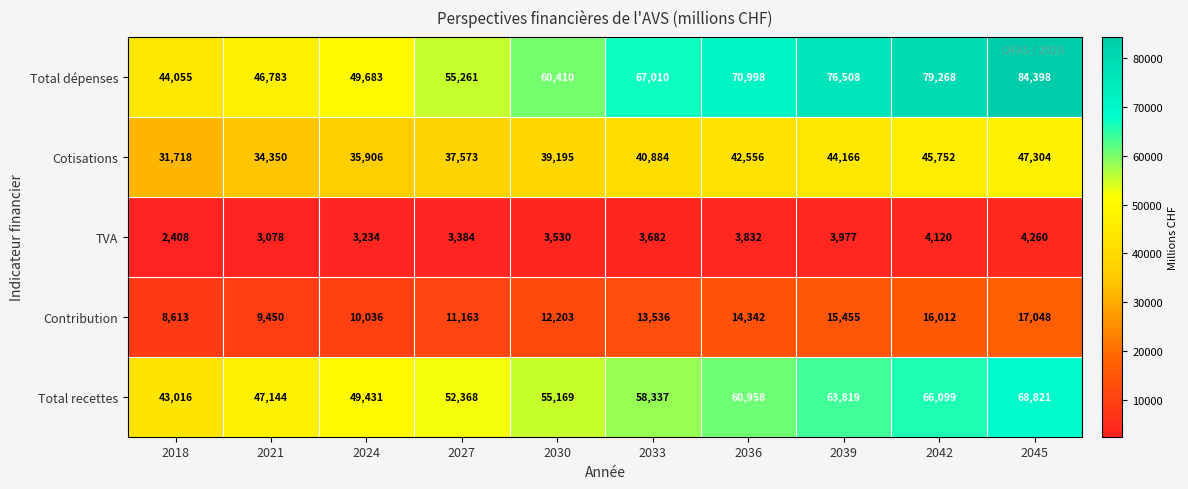

What is the spread (max minus min) of values at 2030?

56880